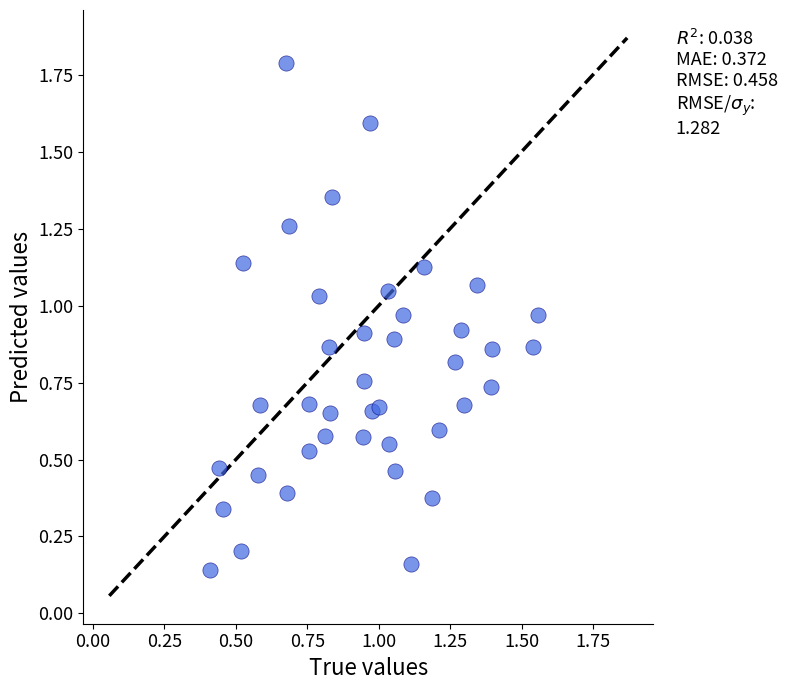

What is the range of Y values (max minus min)?

1.6